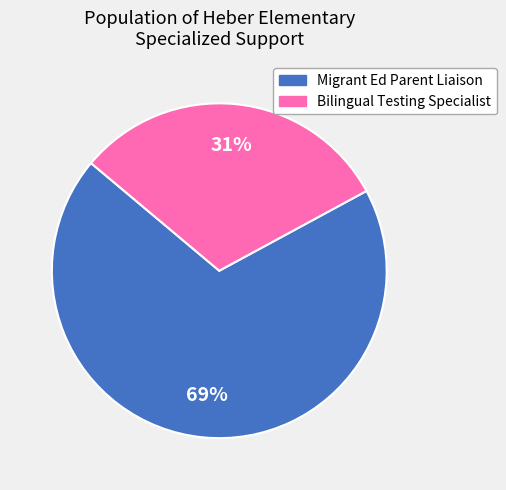

Which has a higher value, Bilingual Testing Specialist or Migrant Ed Parent Liaison?

Migrant Ed Parent Liaison